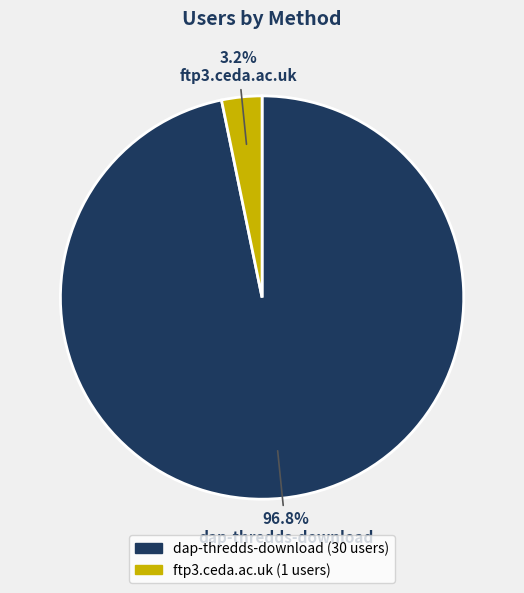

Between ftp3.ceda.ac.uk and dap-thredds-download, which is larger?

dap-thredds-download